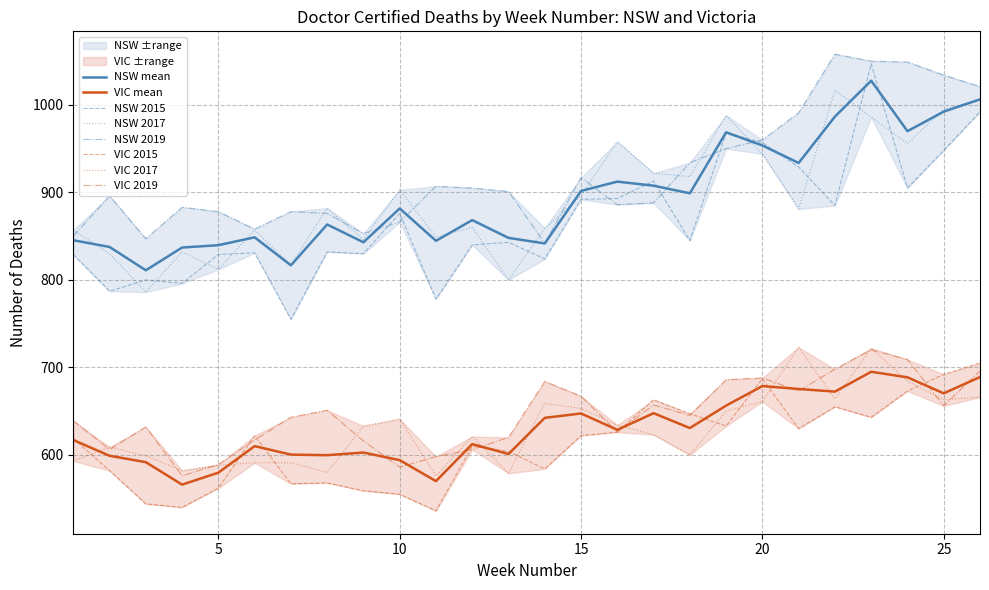

True or false: 2017_NSW and 2017_VIC intersect in this chart.

False